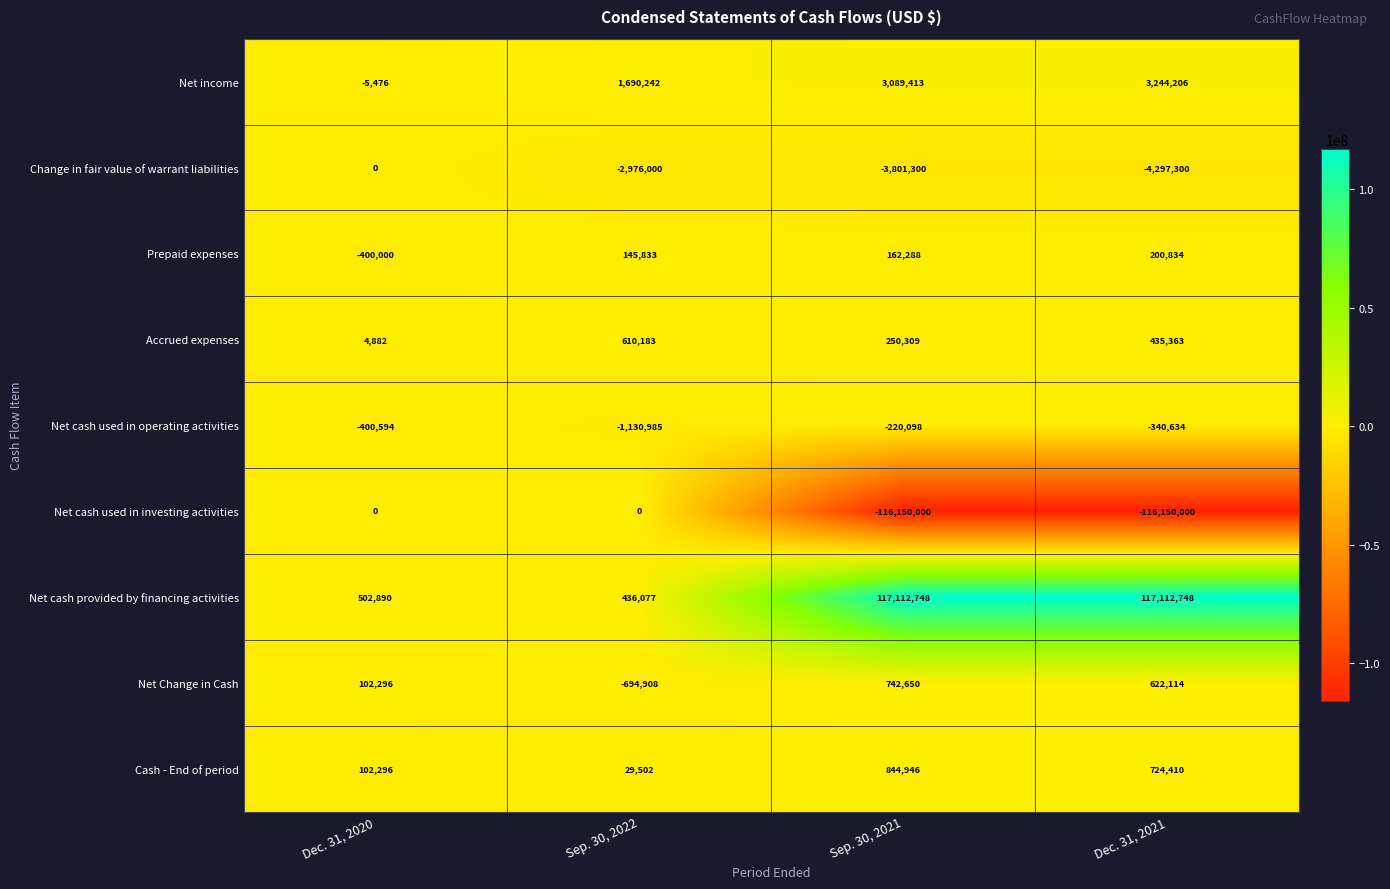

True or false: Prepaid expenses has a value of 200834 at Dec. 31, 2021.

True